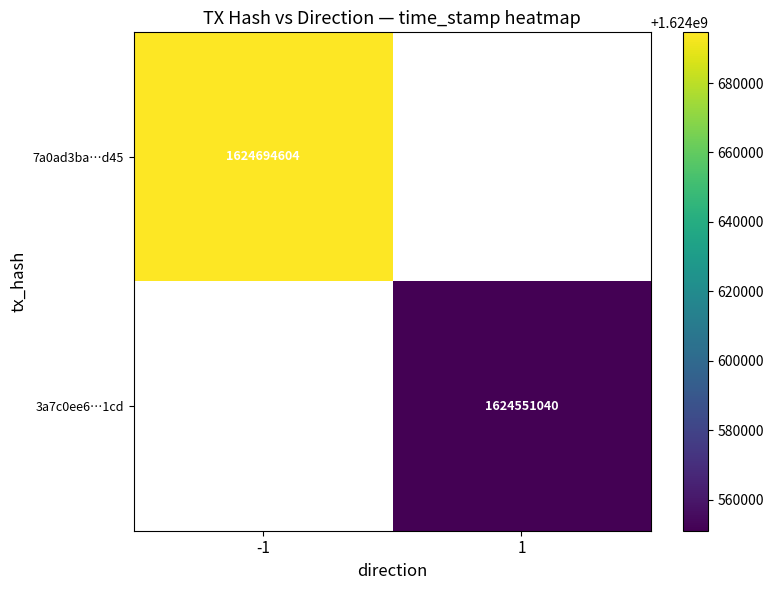

At how many categories does at least one series exceed 1624645830?

1